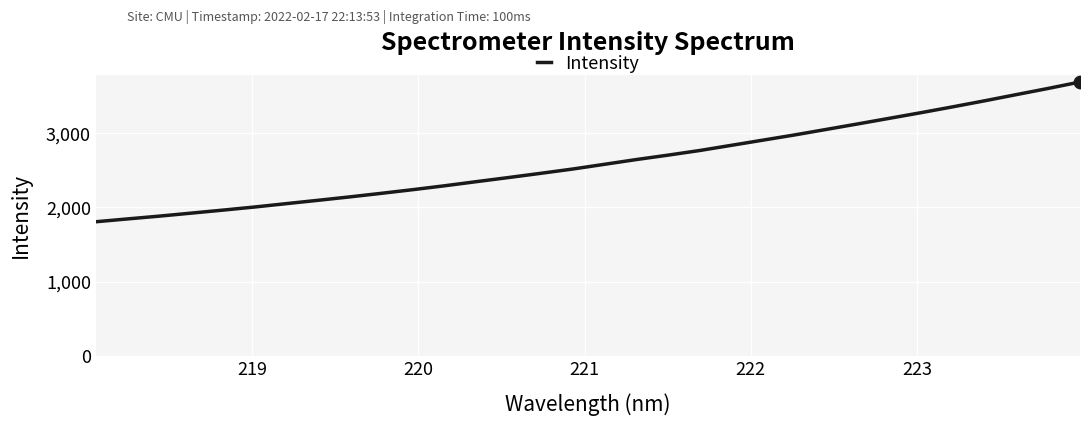

What is the difference between the maximum and minimum values?

1886.8